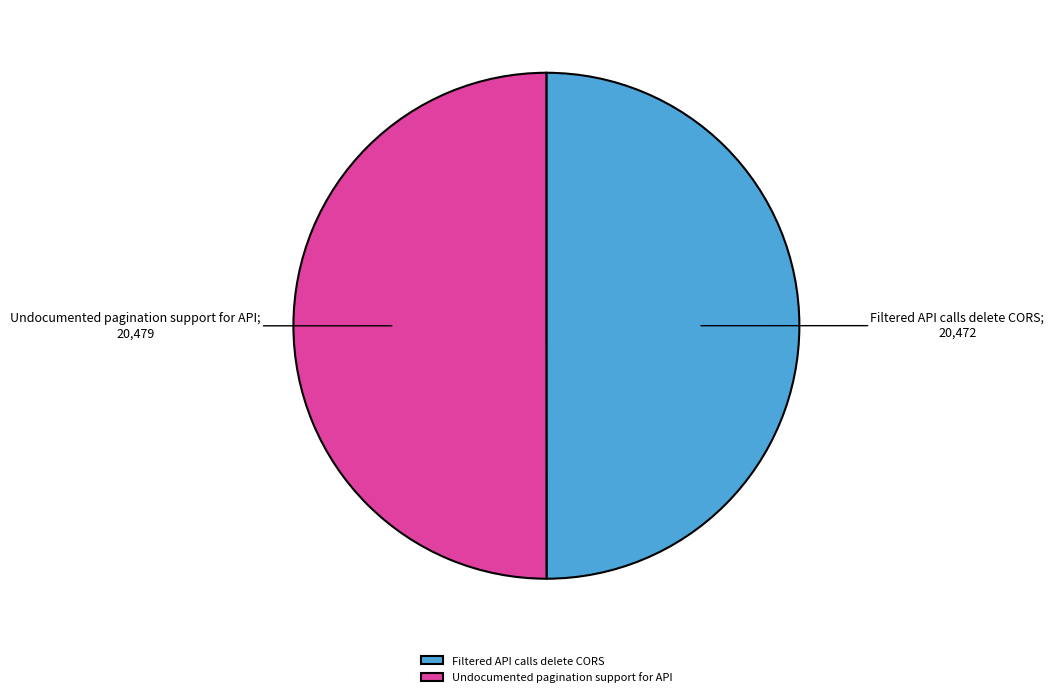

How many segments does this pie chart have?

2